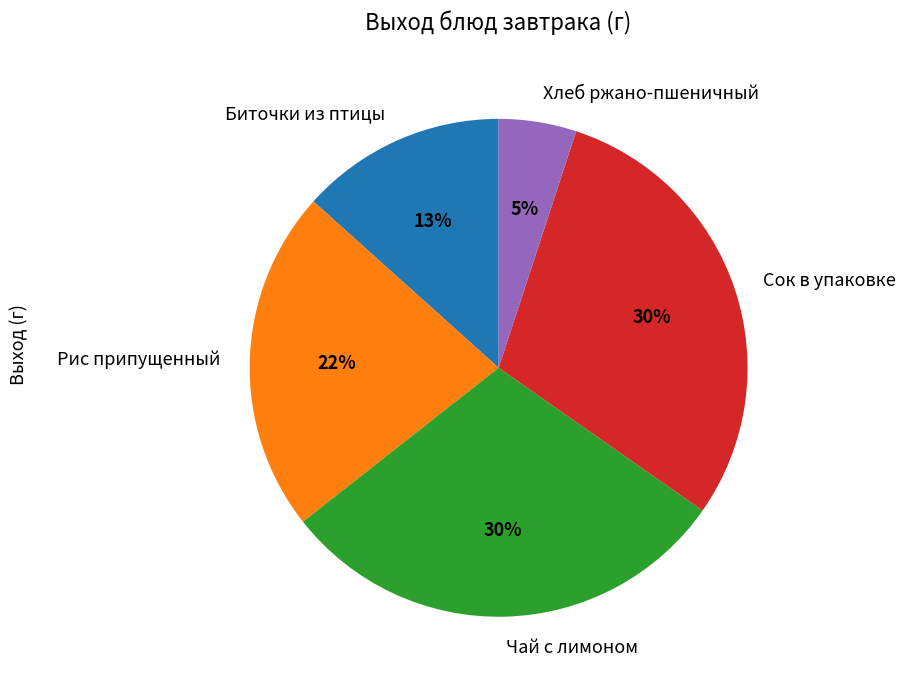

To the nearest percent, what percentage of the pie is Хлеб ржано-пшеничный?

5%